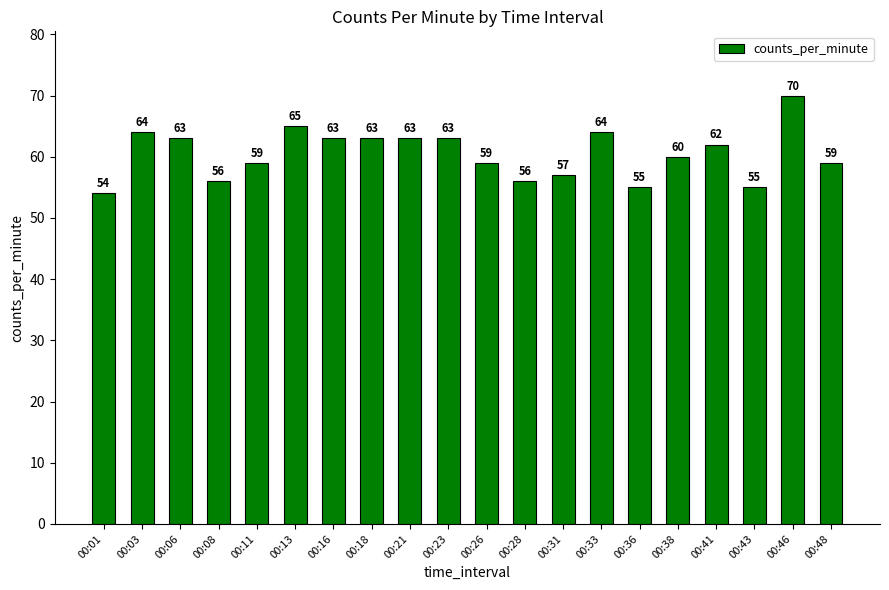

Which category has the highest value across all series?

00:46